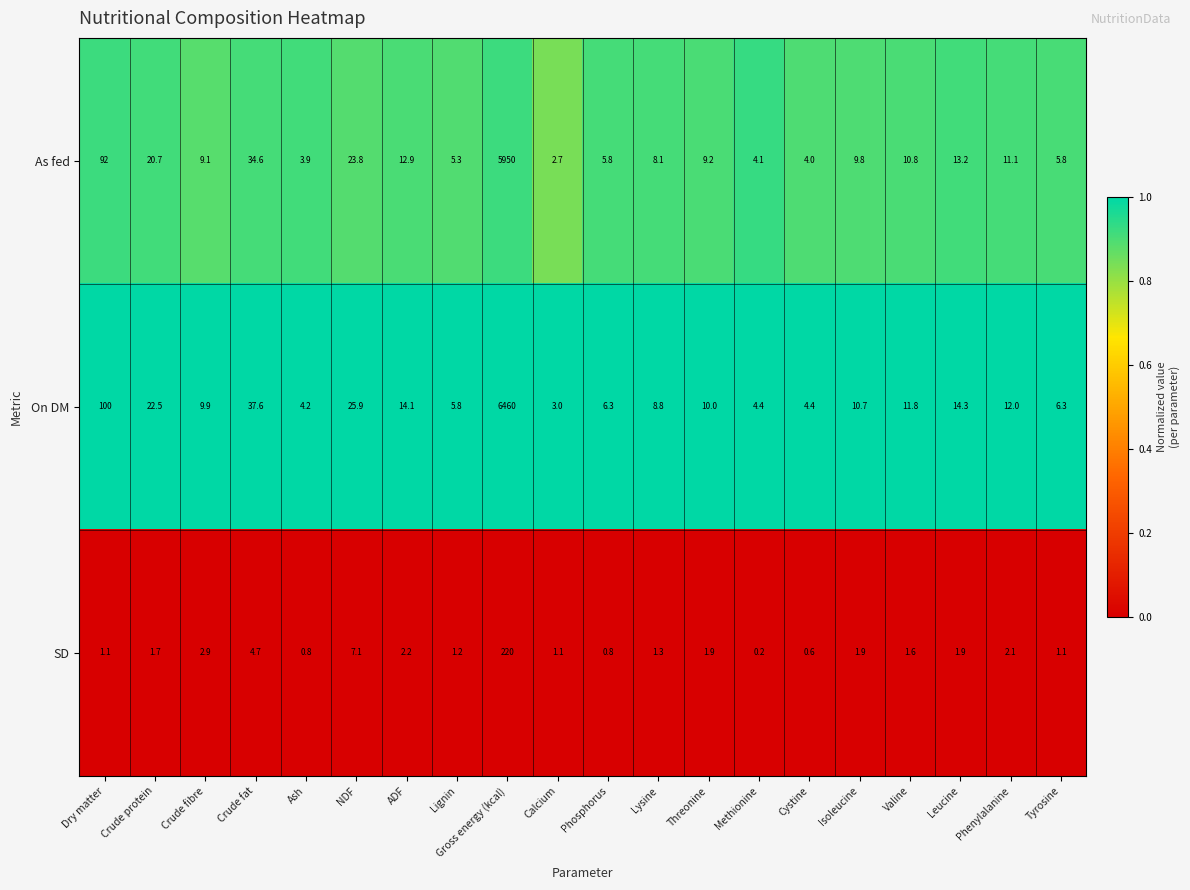

Between Crude protein and Crude fibre, which series saw the biggest shift?

On DM